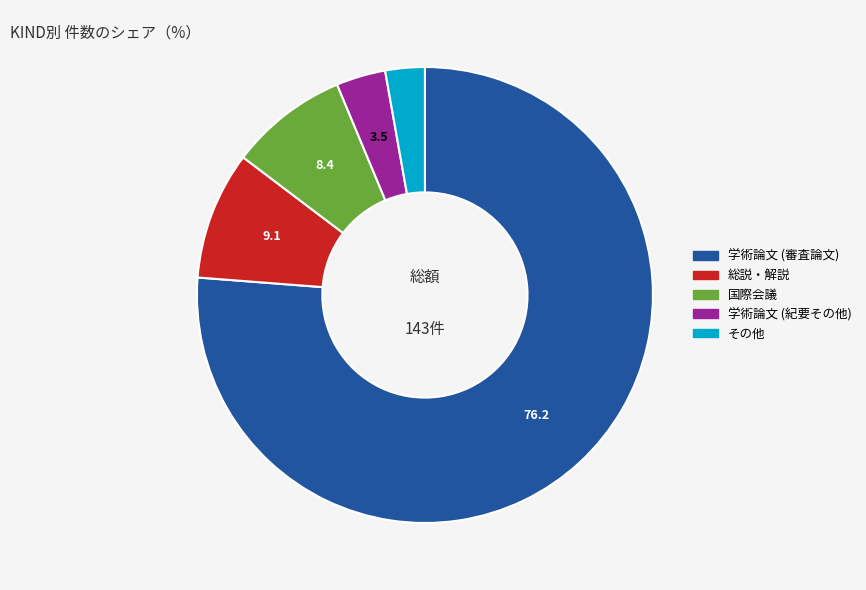

Which has a higher value, 総説・解説 or 国際会議?

総説・解説